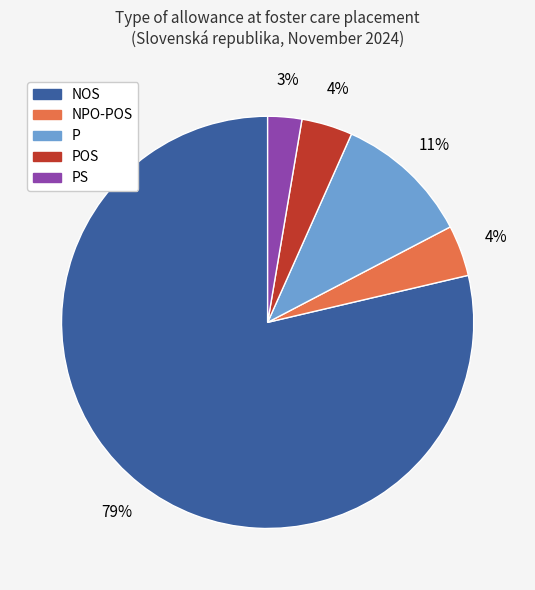

To the nearest percent, what is the average slice percentage?

20%